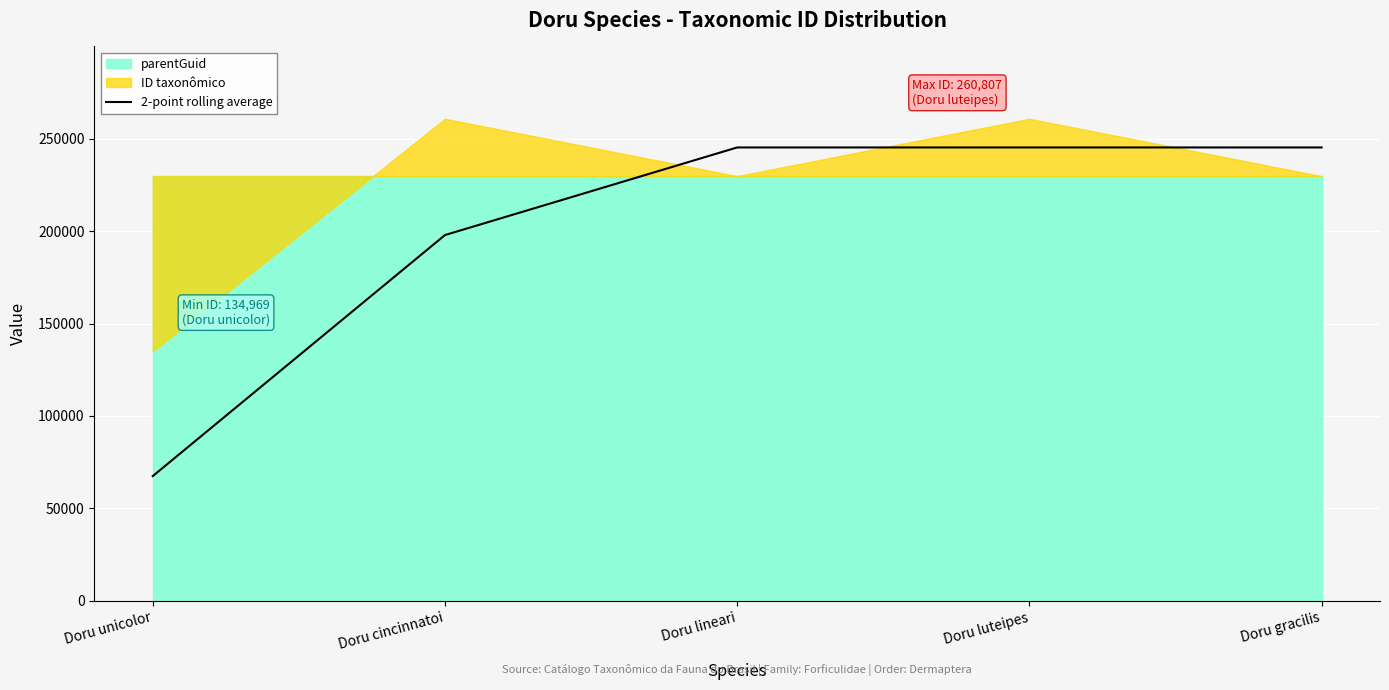

What is the sum of all values?

1001212.5